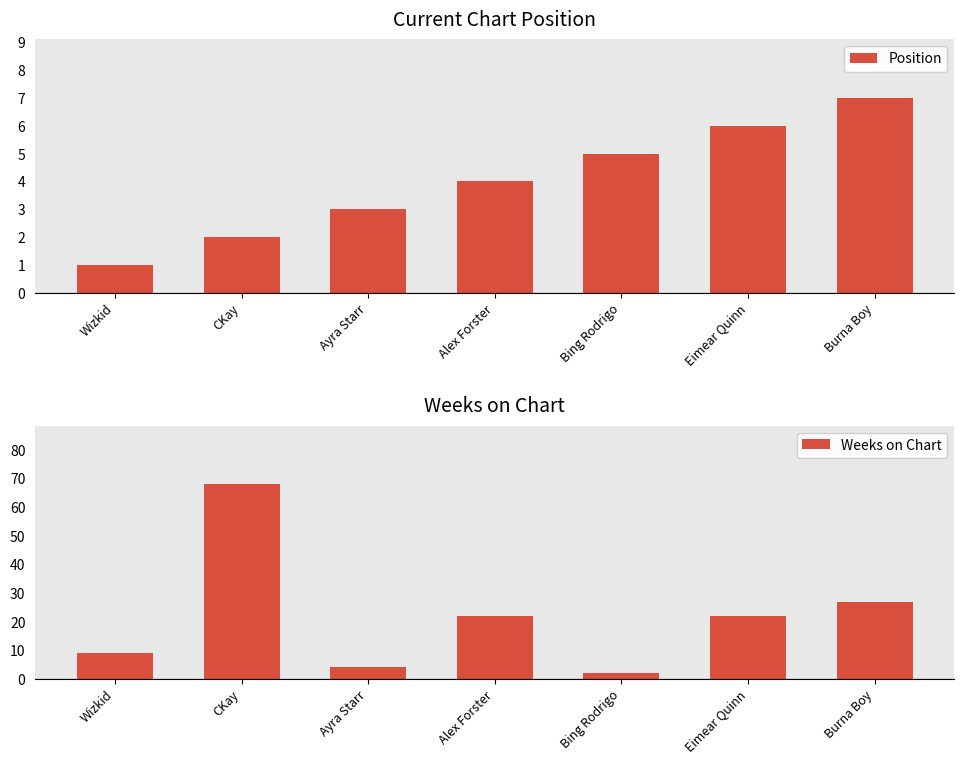

What is the value of the Position bar at the 1st from the left?

1